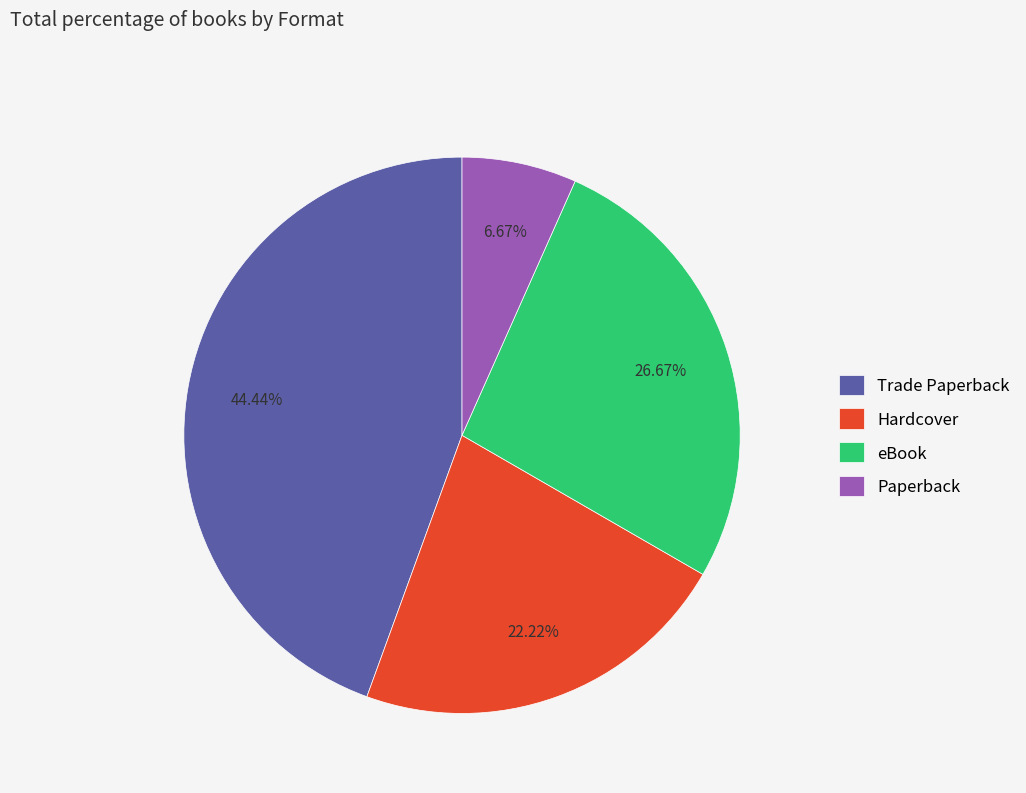

Rank the categories by value from highest to lowest.

Trade Paperback, eBook, Hardcover, Paperback